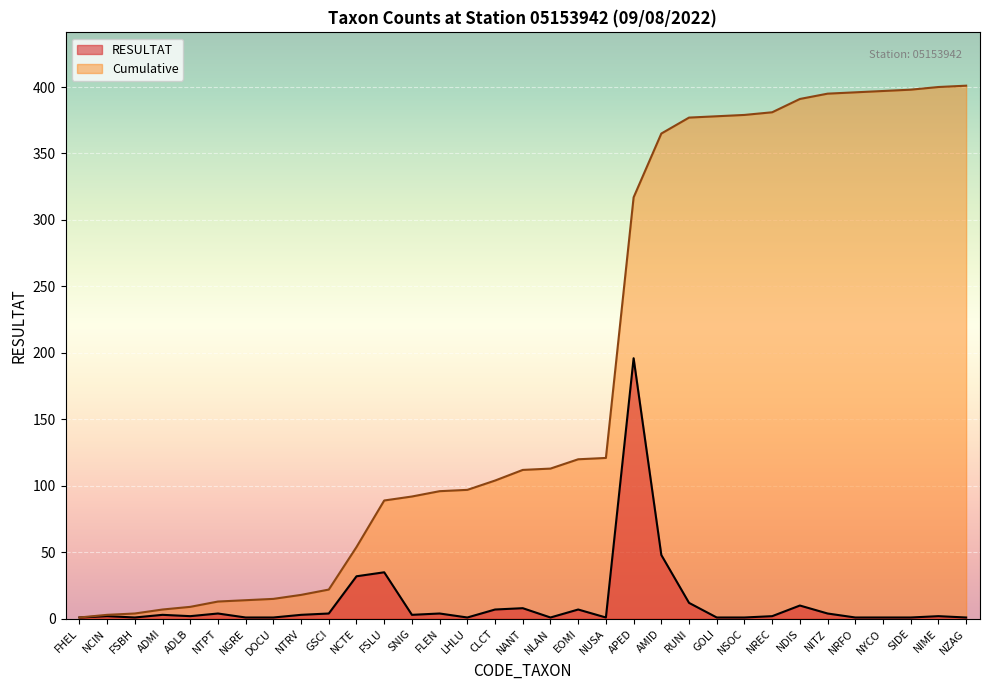

Reading left to right, extract all data points from this chart.

RESULTAT: FHEL=1	NCIN=2	FSBH=1	ADMI=3	ADLB=2	NTPT=4	NGRE=1	DOCU=1	NTRV=3	GSCI=4	NCTE=32	FSLU=35	SNIG=3	FLEN=4	LHLU=1	CLCT=7	NANT=8	NLAN=1	EOMI=7	NUSA=1	APED=196	AMID=48	RUNI=12	GOLI=1	NSOC=1	NREC=2	NDIS=10	NITZ=4	NRFO=1	NYCO=1	SIDE=1	NIME=2	NZAG=1
Cumulative: FHEL=1	NCIN=3	FSBH=4	ADMI=7	ADLB=9	NTPT=13	NGRE=14	DOCU=15	NTRV=18	GSCI=22	NCTE=54	FSLU=89	SNIG=92	FLEN=96	LHLU=97	CLCT=104	NANT=112	NLAN=113	EOMI=120	NUSA=121	APED=317	AMID=365	RUNI=377	GOLI=378	NSOC=379	NREC=381	NDIS=391	NITZ=395	NRFO=396	NYCO=397	SIDE=398	NIME=400	NZAG=401